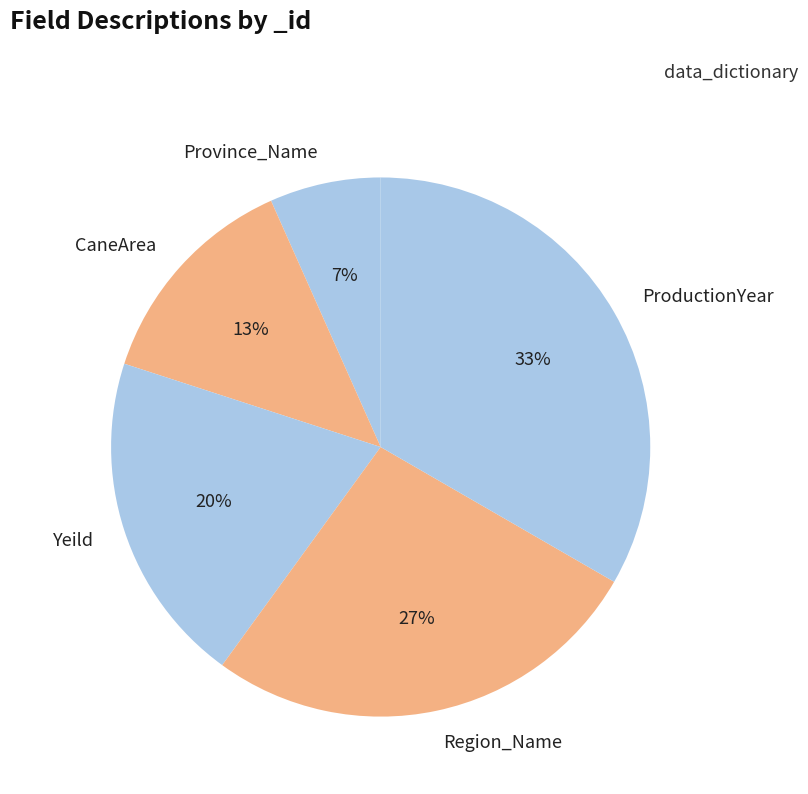

To the nearest percent, what is the average slice percentage?

20%